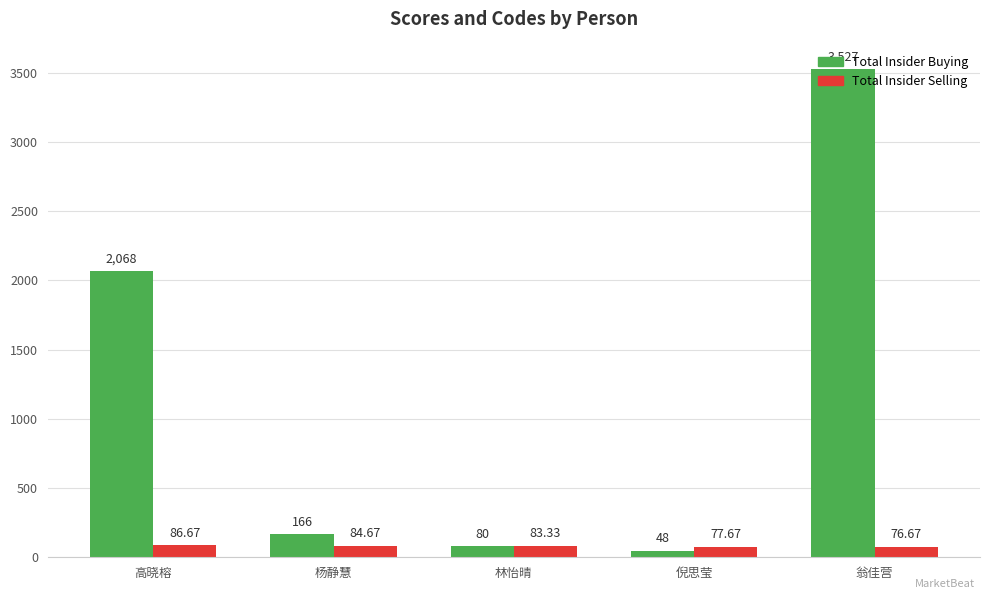

At which category is the sum across all series the highest?

翁佳营